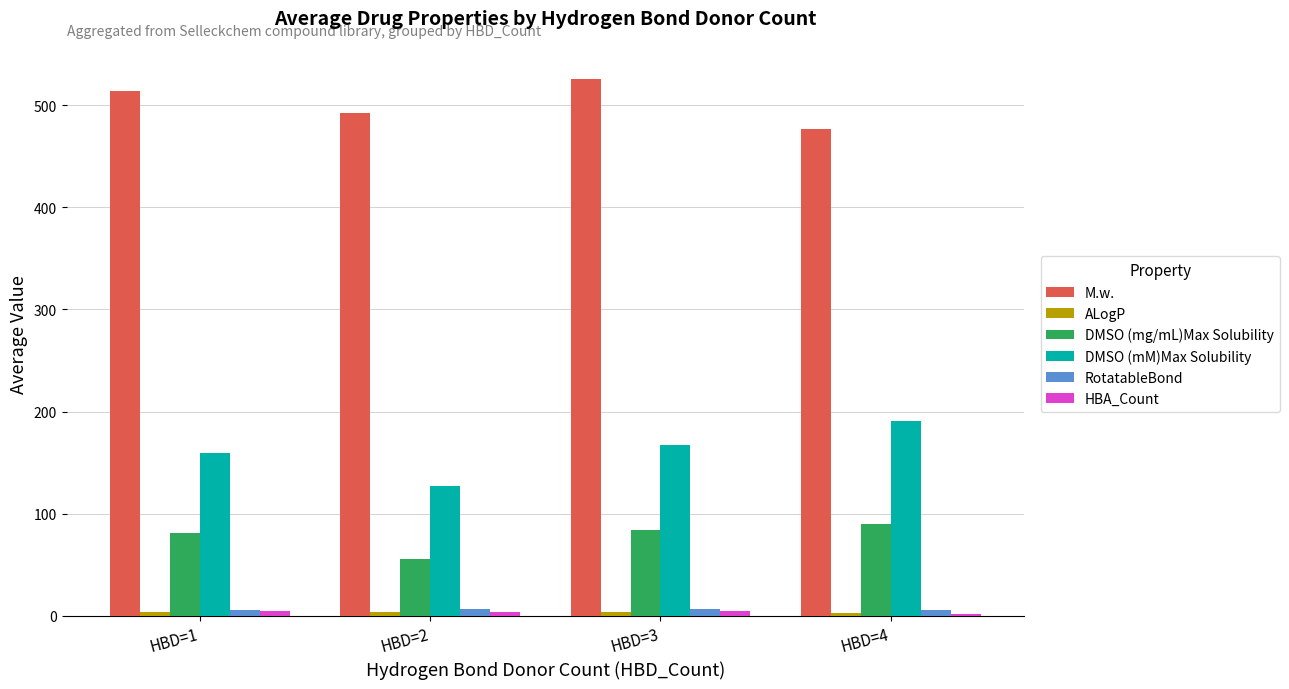

What is the difference between the maximum and second lowest values in the DMSO (mM)Max Solubility series?

32.0